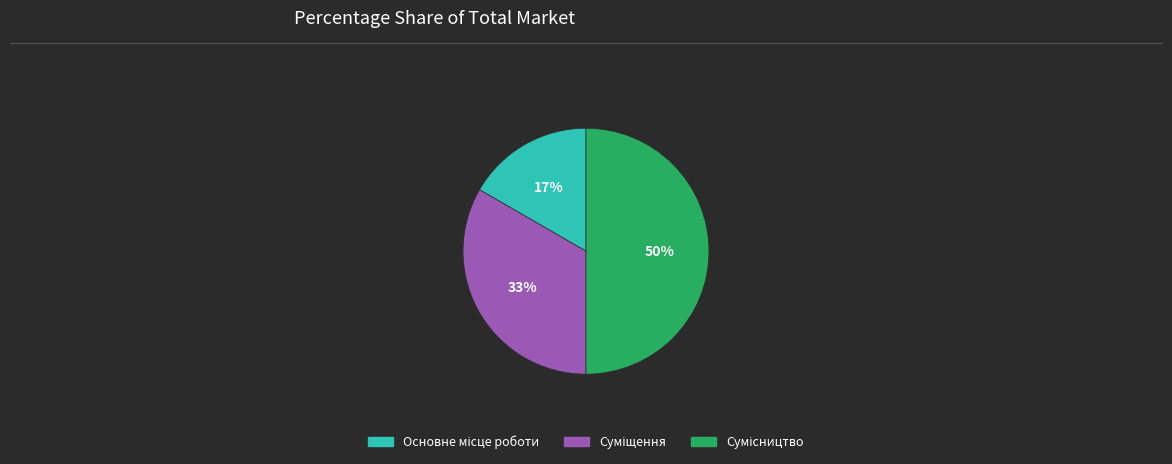

To the nearest percent, what is the difference between the largest and smallest slice percentages?

33%